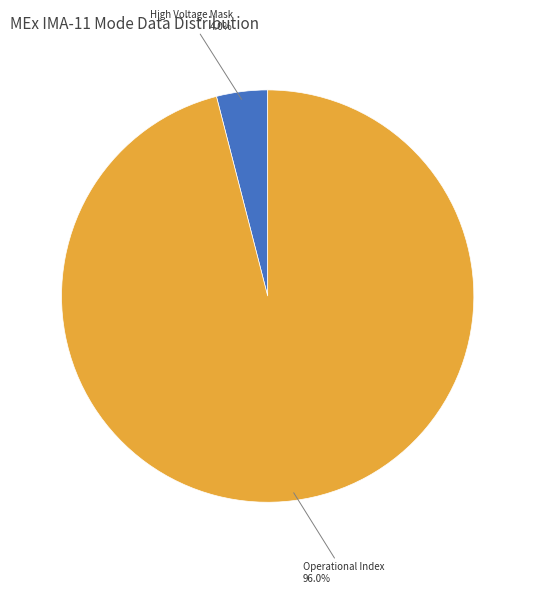

Is there a majority slice in this chart?

Yes